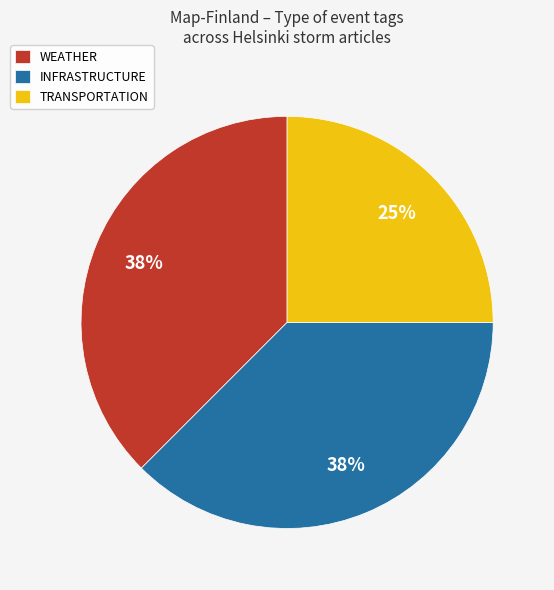

To the nearest percent, what is the combined percentage of WEATHER and INFRASTRUCTURE?

75%